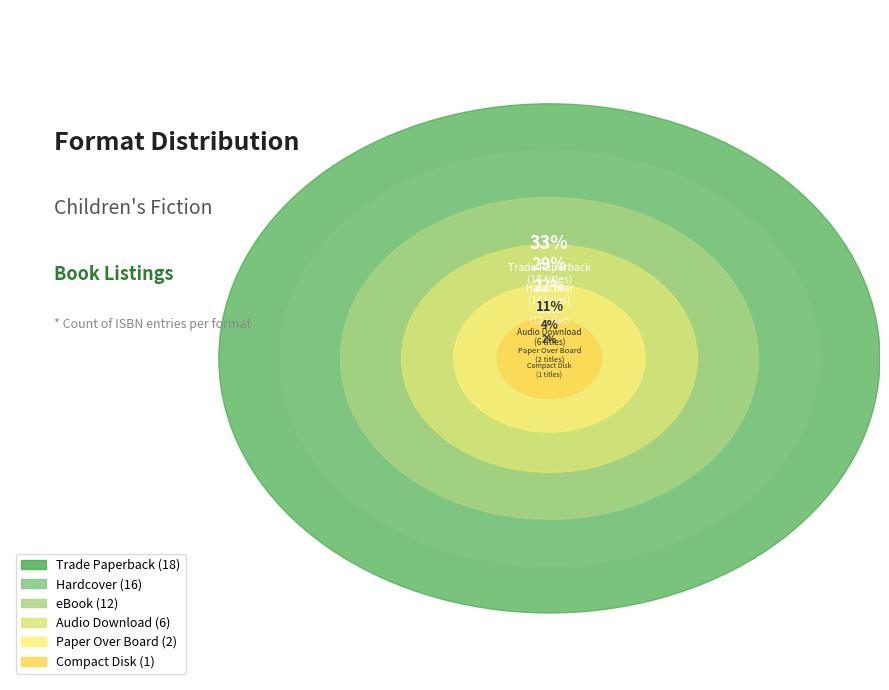

What is the change in value from Trade Paperback to Paper Over Board?

-16